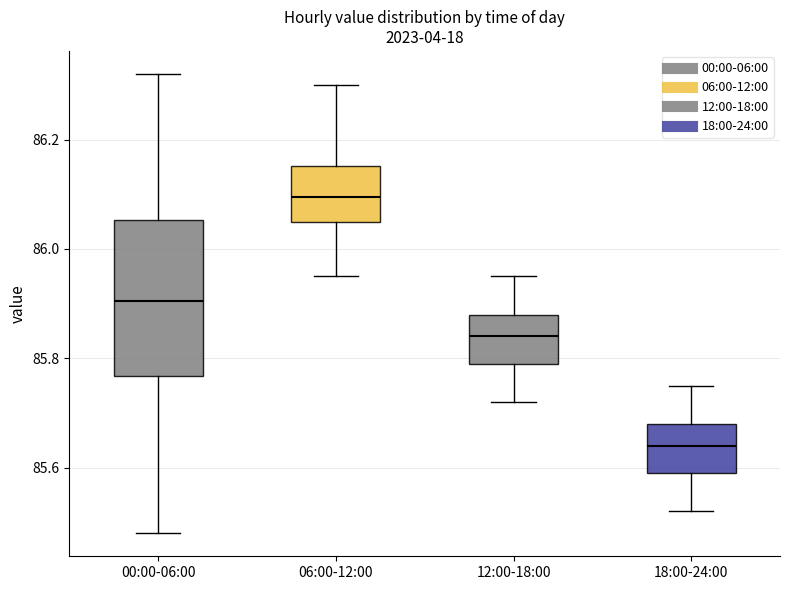

Reading left to right, transcribe this box plot: for each box, give where its median line is, the range the box spans, and where its two whiskers end, as read against the y-axis. The values are not printed on the chart, so give them approximately, as read against the axis.

00:00-06:00: median 85.90, box 85.76 to 86.06, whiskers 85.48 to 86.32
06:00-12:00: median 86.10, box 86.06 to 86.16, whiskers 85.96 to 86.30
12:00-18:00: median 85.84, box 85.80 to 85.88, whiskers 85.72 to 85.96
18:00-24:00: median 85.64, box 85.60 to 85.68, whiskers 85.52 to 85.76